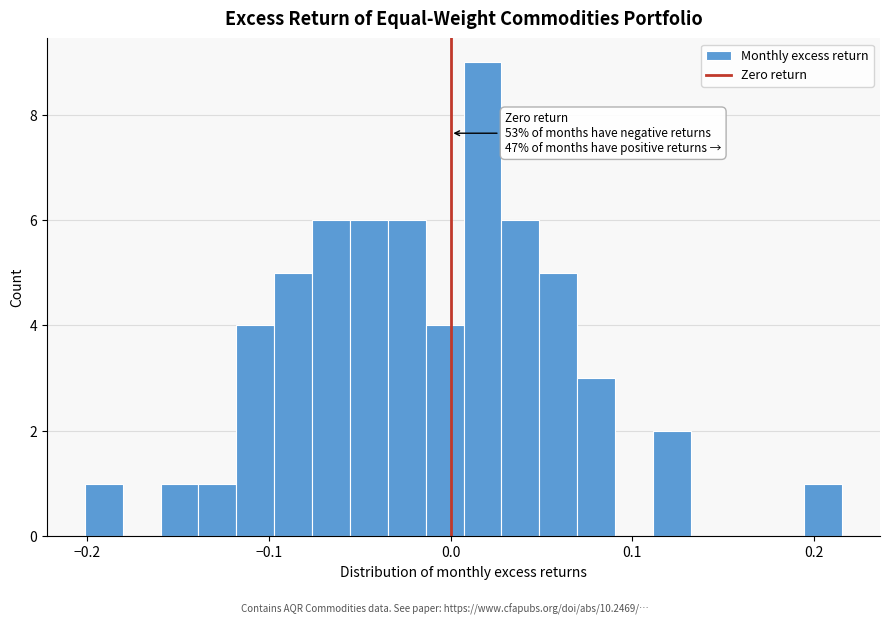

Read against the x-axis, roughly where is the centre of the tallest bar?

0.02